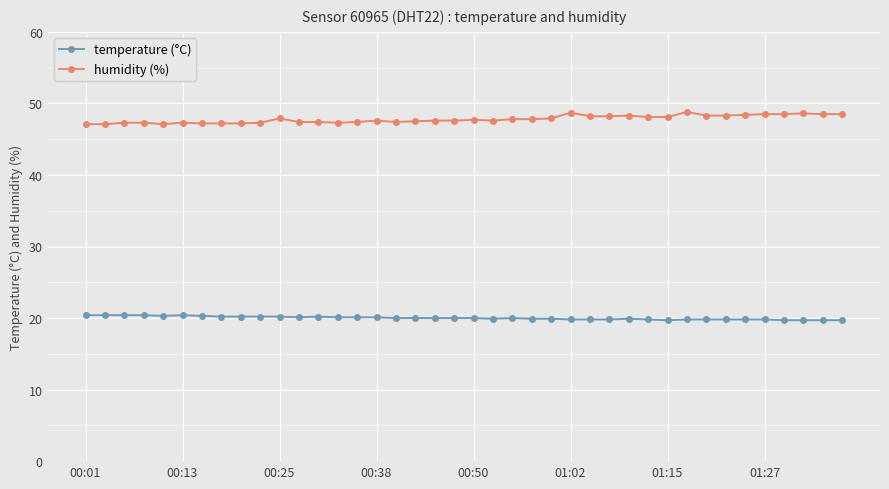

Does the chart display data point markers on the line(s)?

Yes